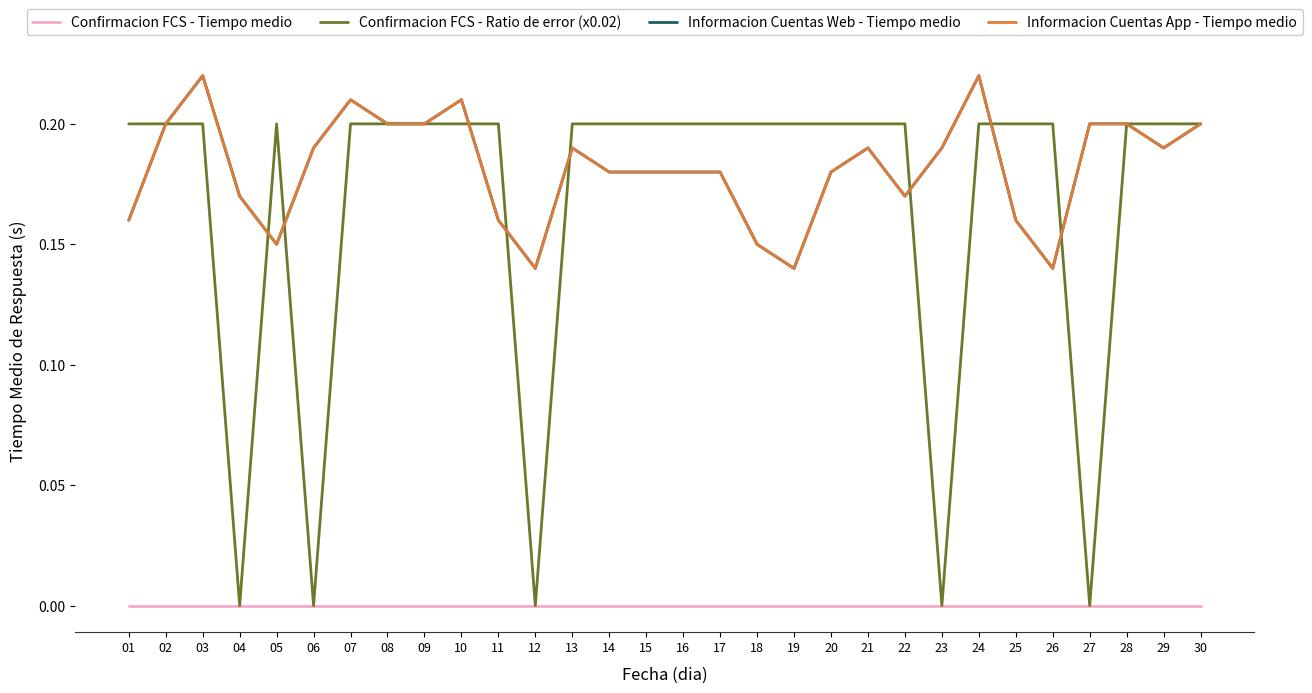

Does the chart have visible grid lines?

No